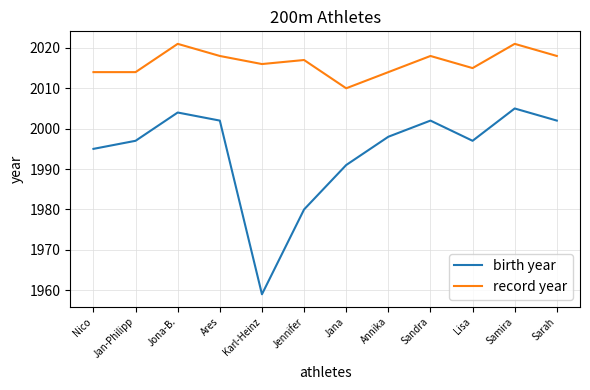

What are all the series names shown in the legend?

birth year, record year